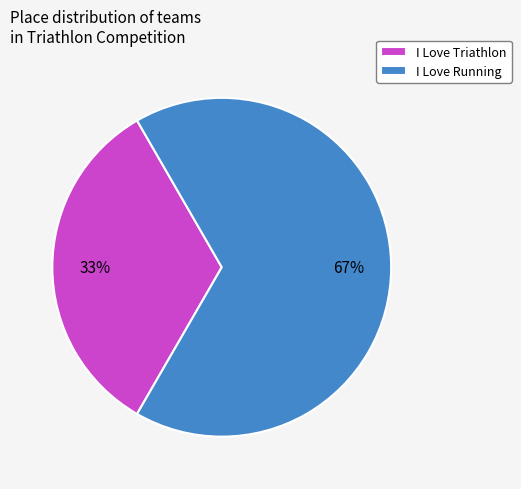

Is it true that I Love Running is 67% of the pie?

True